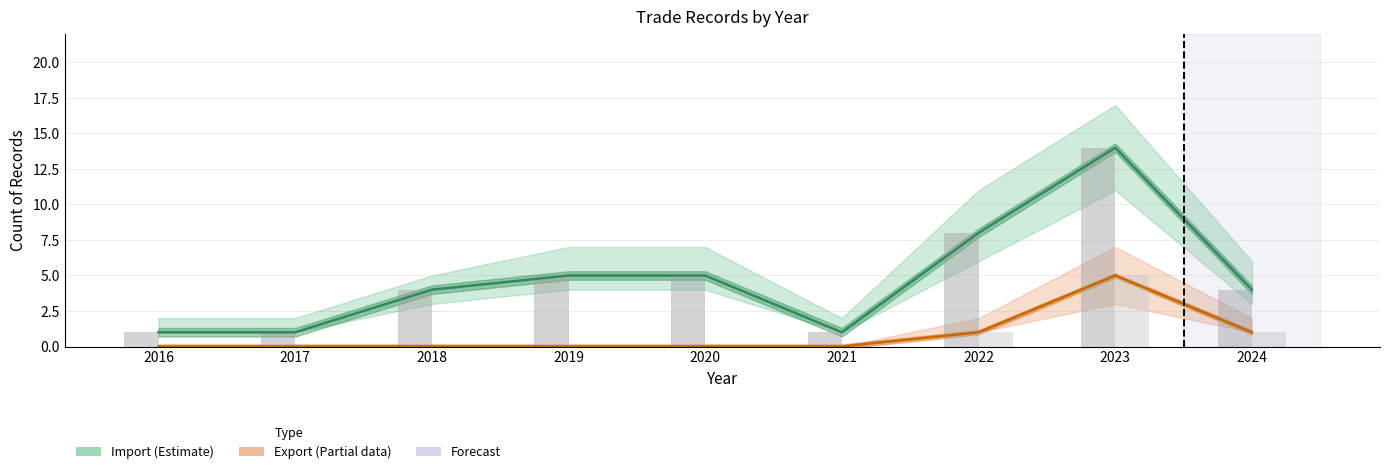

Which series has the widest spread of values?

Import (Estimate)